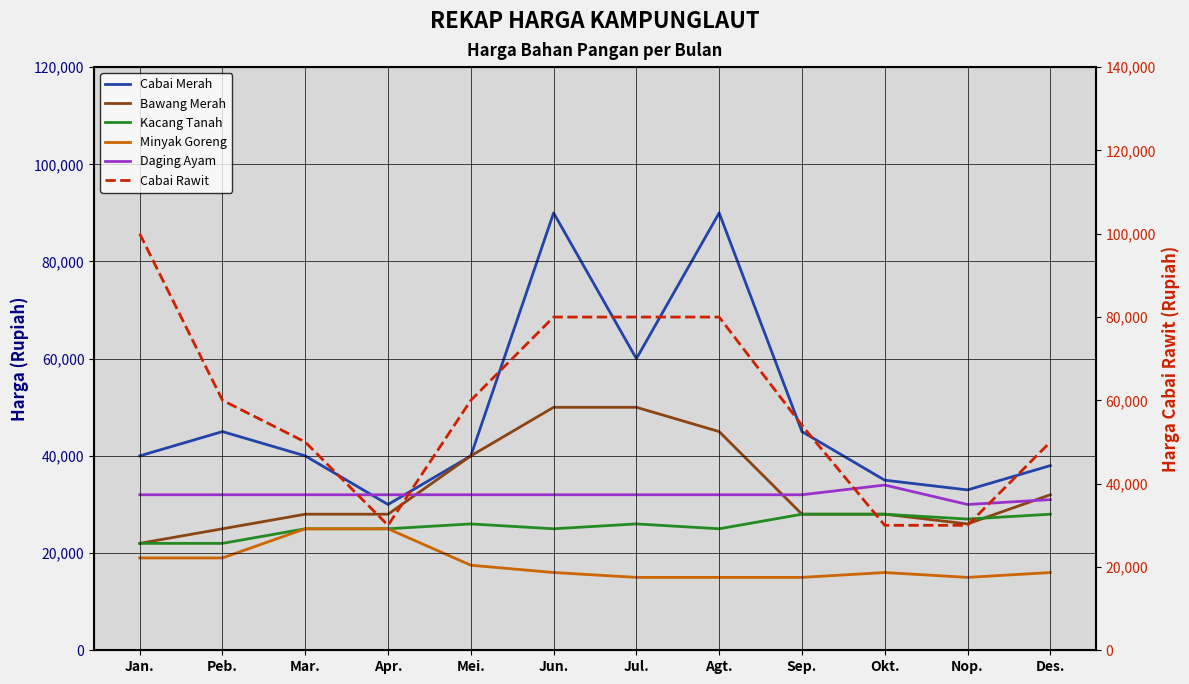

How many lines are shown in the chart?

6